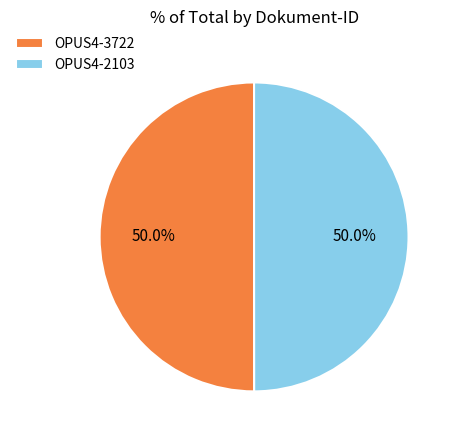

What is the ratio of the value at OPUS4-2103 to the value at OPUS4-3722?

1.0